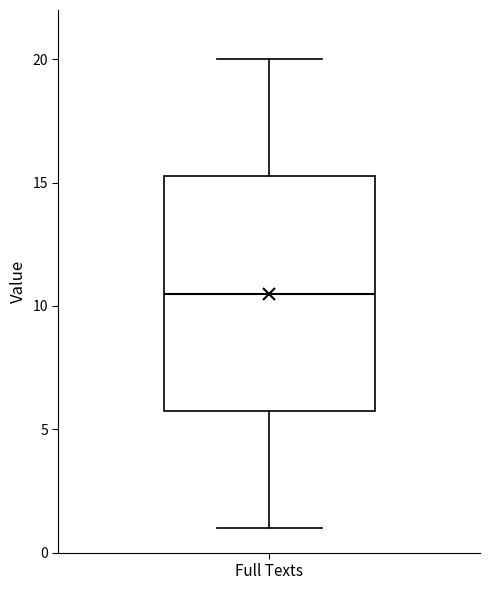

Transcribe this box plot: give where the median line is, the range the box spans, and where the two whiskers end, as read against the y-axis. The values are not printed on the chart, so give them approximately, as read against the axis.

median 10.5, box 6.0 to 15.5, whiskers 1.0 to 20.0